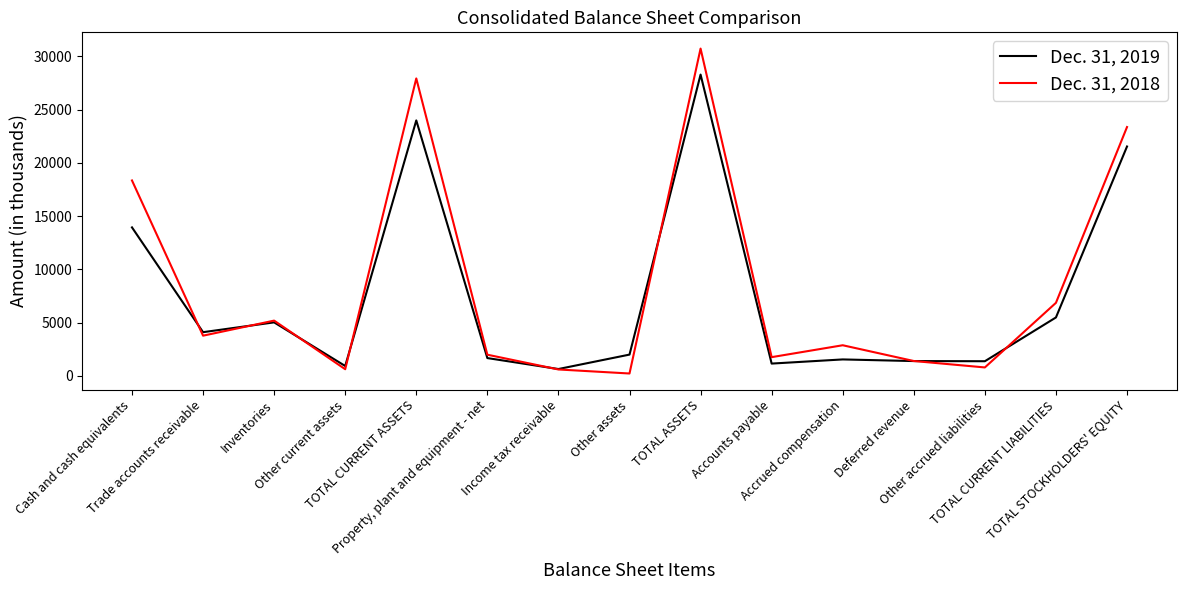

Which series has the largest range (max minus min)?

Dec. 31, 2018